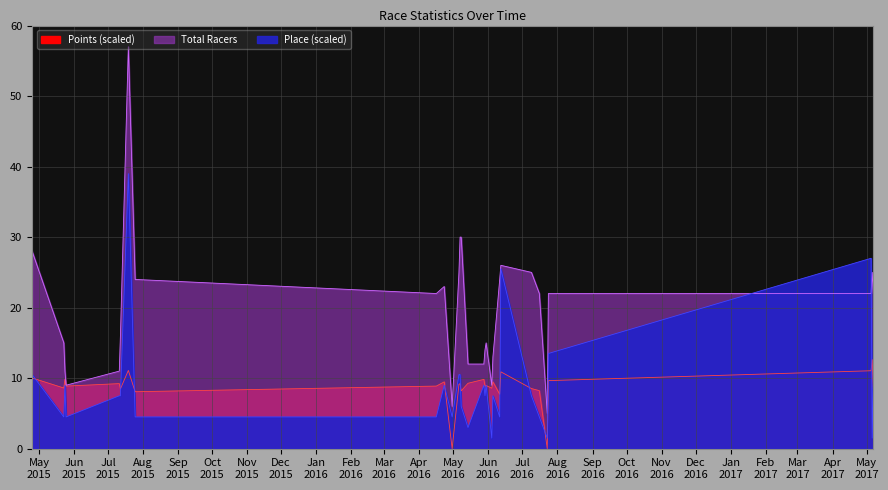

Is the value of Points at 2016-05-06 greater than the value of Total Racers at 2016-06-11?

No